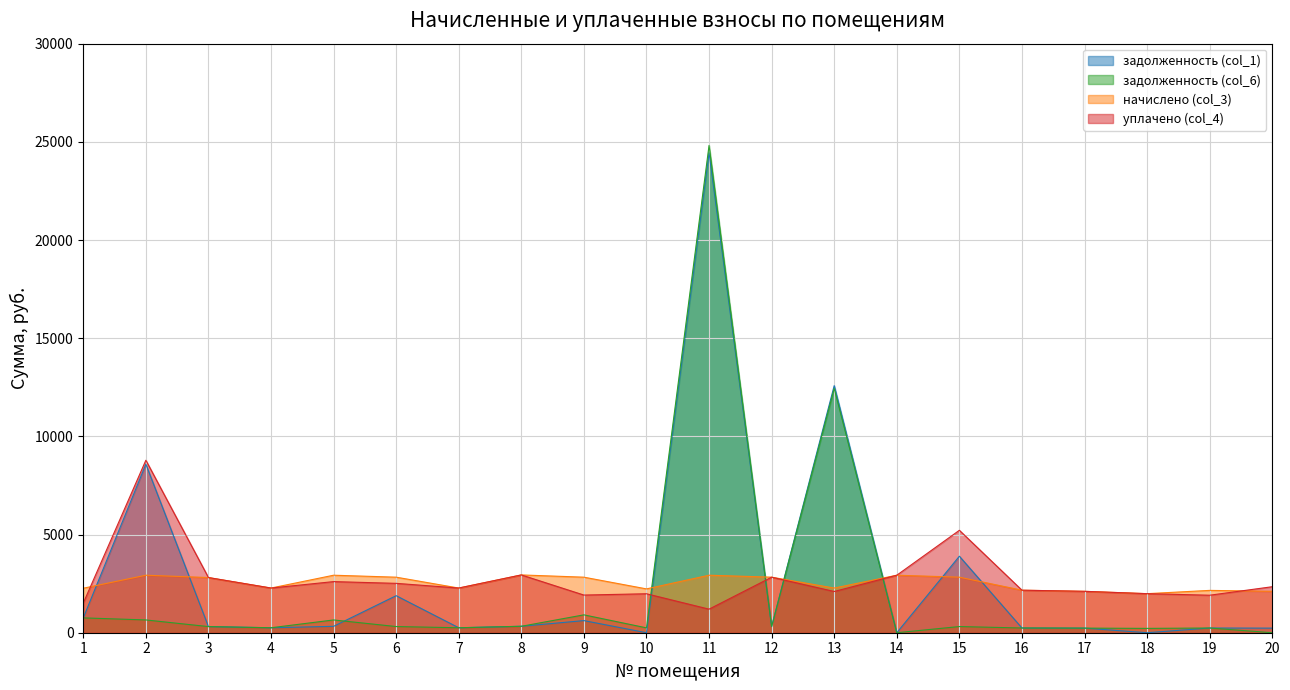

Does the chart have visible grid lines?

Yes